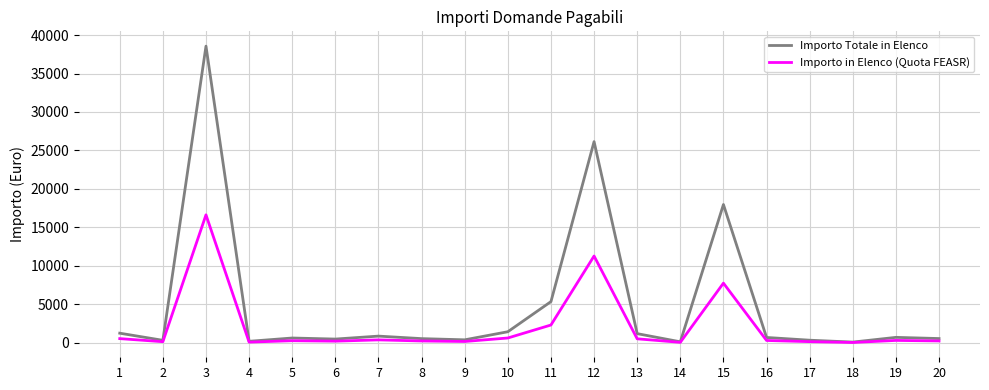

List the series in order of their peak value, highest first.

Importo Totale in Elenco, Importo in Elenco (Quota FEASR)